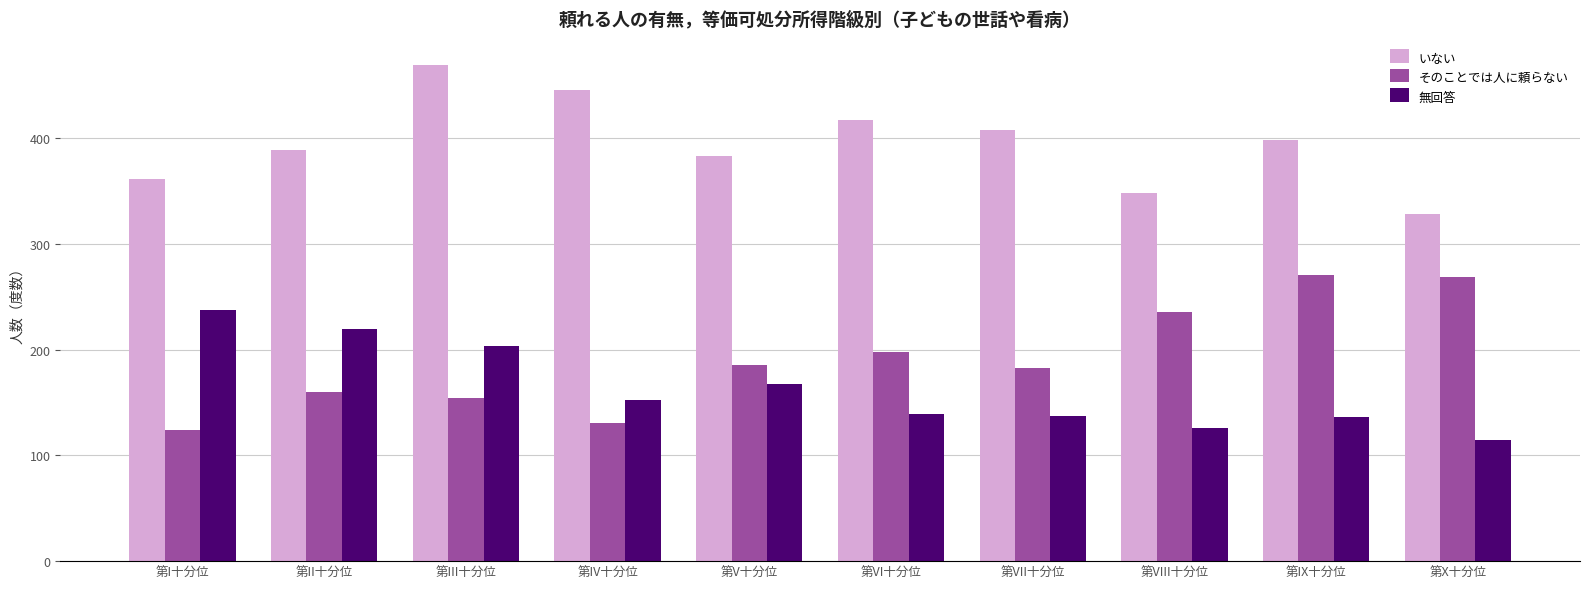

The そのことでは人に頼らない series shows 363 at 第IX十分位. True or false?

False